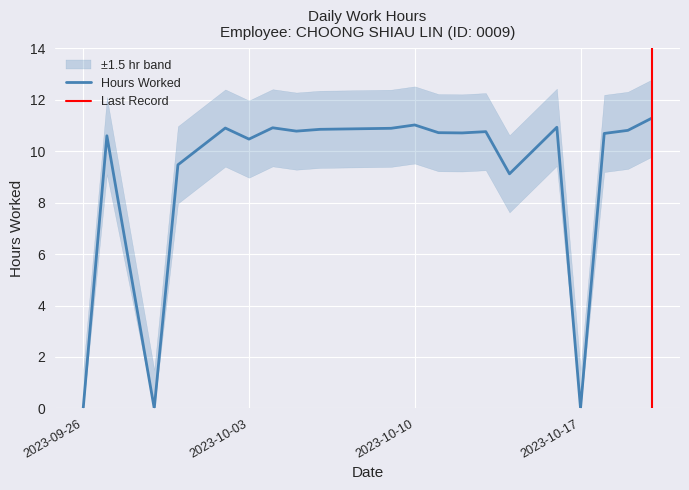

What is the difference between the maximum and minimum values?

11.3